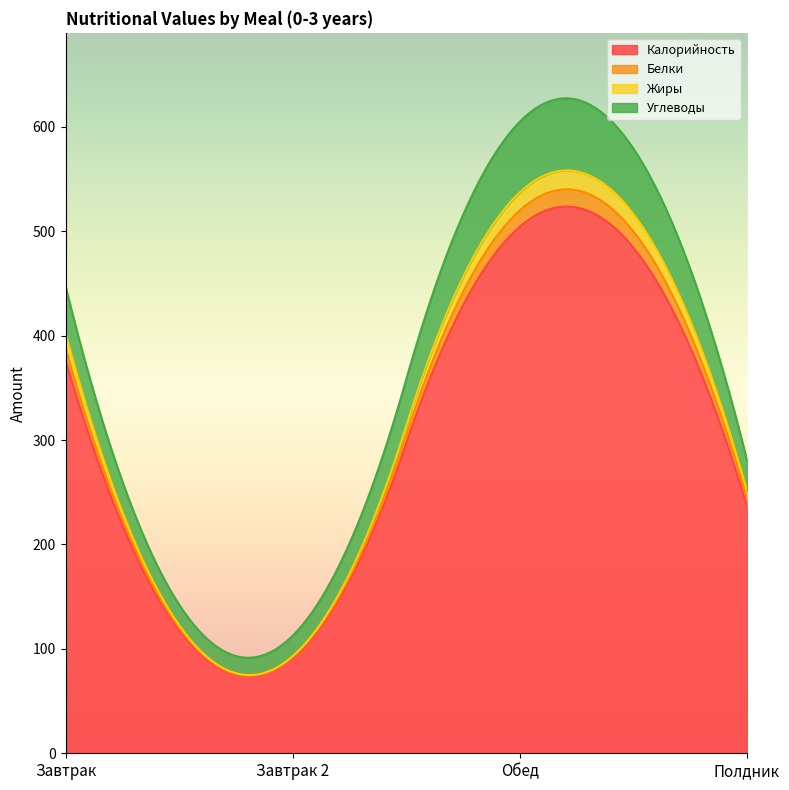

Reading left to right, list all the values displayed in this chart.

Калорийность: Завтрак=376.6	Завтрак 2=91.6	Обед=504.3	Полдник=236.4
Белки: Завтрак=11.4	Завтрак 2=0.9	Обед=15.6	Полдник=8.2
Жиры: Завтрак=14.9	Завтрак 2=0.5	Обед=17.3	Полдник=7.0
Углеводы: Завтрак=44.5	Завтрак 2=19.6	Обед=67.7	Полдник=29.3